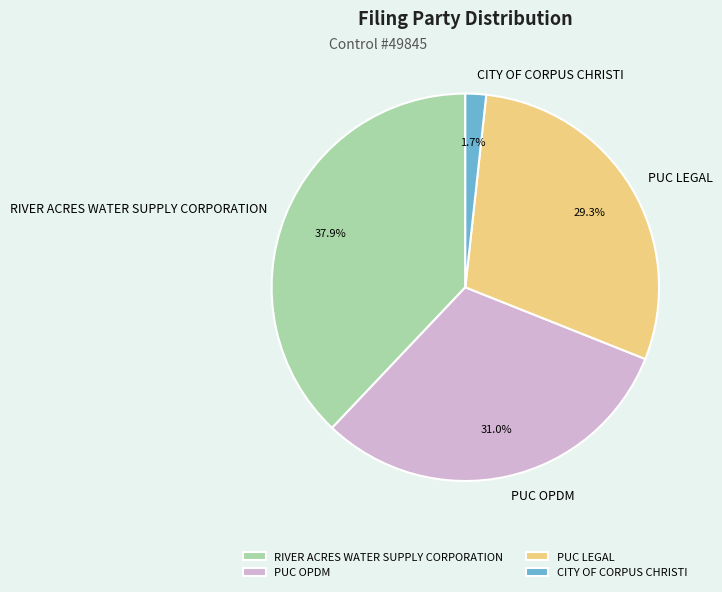

True or false: RIVER ACRES WATER SUPPLY CORPORATION accounts for 38% of the total.

True